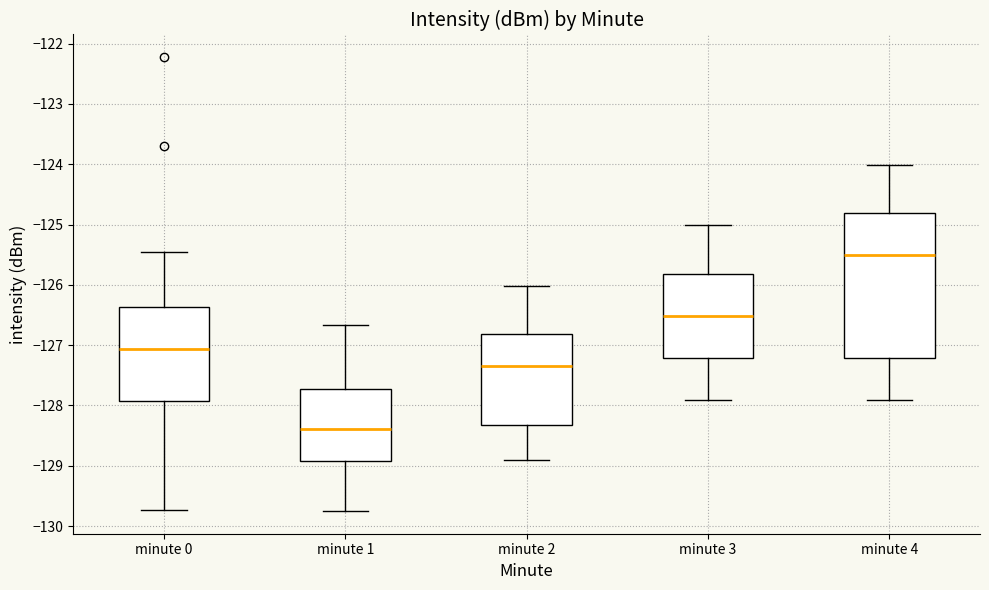

Reading left to right, transcribe this box plot: for each box, give where its median line is, the range the box spans, and where its two whiskers end, as read against the y-axis. The values are not printed on the chart, so give them approximately, as read against the axis.

minute 0: median -127.1, box -127.9 to -126.4, whiskers -129.7 to -125.5
minute 1: median -128.4, box -128.9 to -127.7, whiskers -129.7 to -126.7
minute 2: median -127.3, box -128.3 to -126.8, whiskers -128.9 to -126.0
minute 3: median -126.5, box -127.2 to -125.8, whiskers -127.9 to -125.0
minute 4: median -125.5, box -127.2 to -124.8, whiskers -127.9 to -124.0